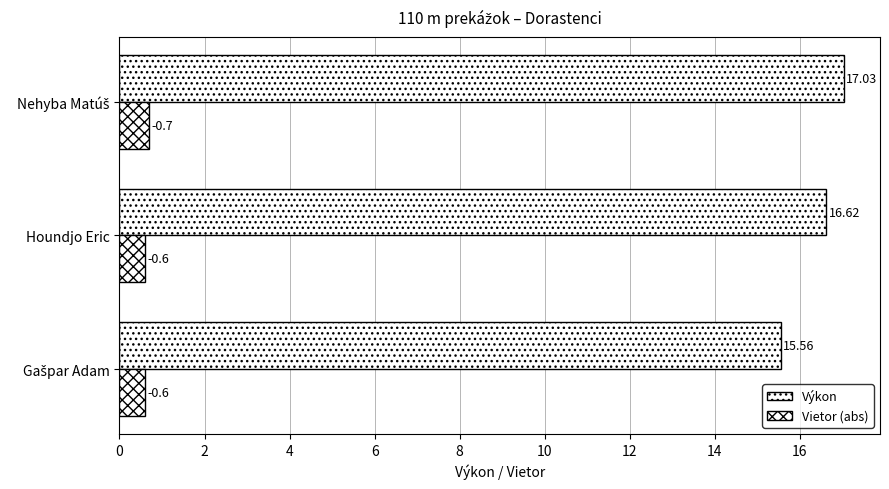

How many values in the Výkon series are below 16?

1